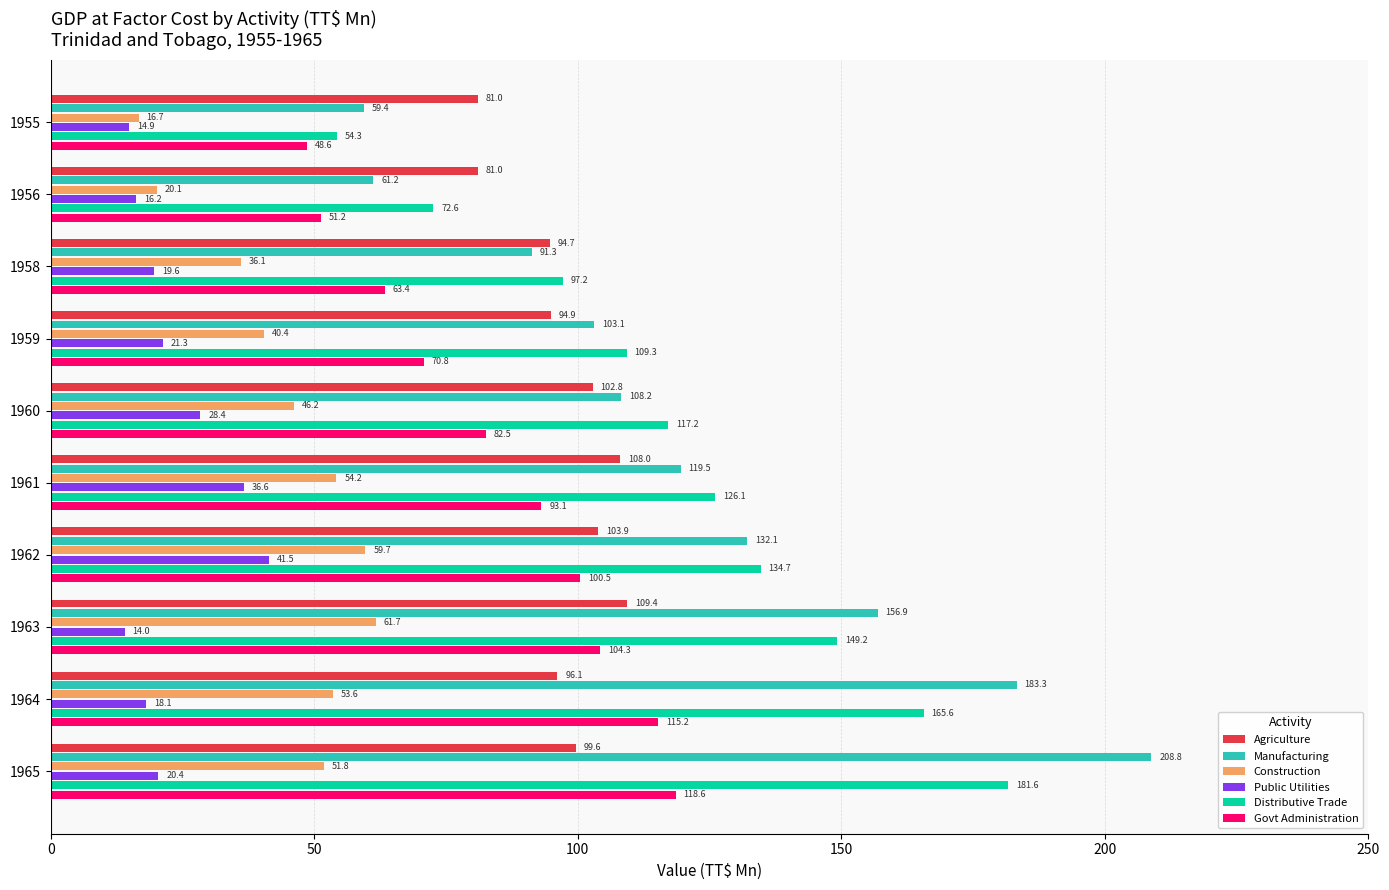

Which label corresponds to the largest value in the chart?

1965